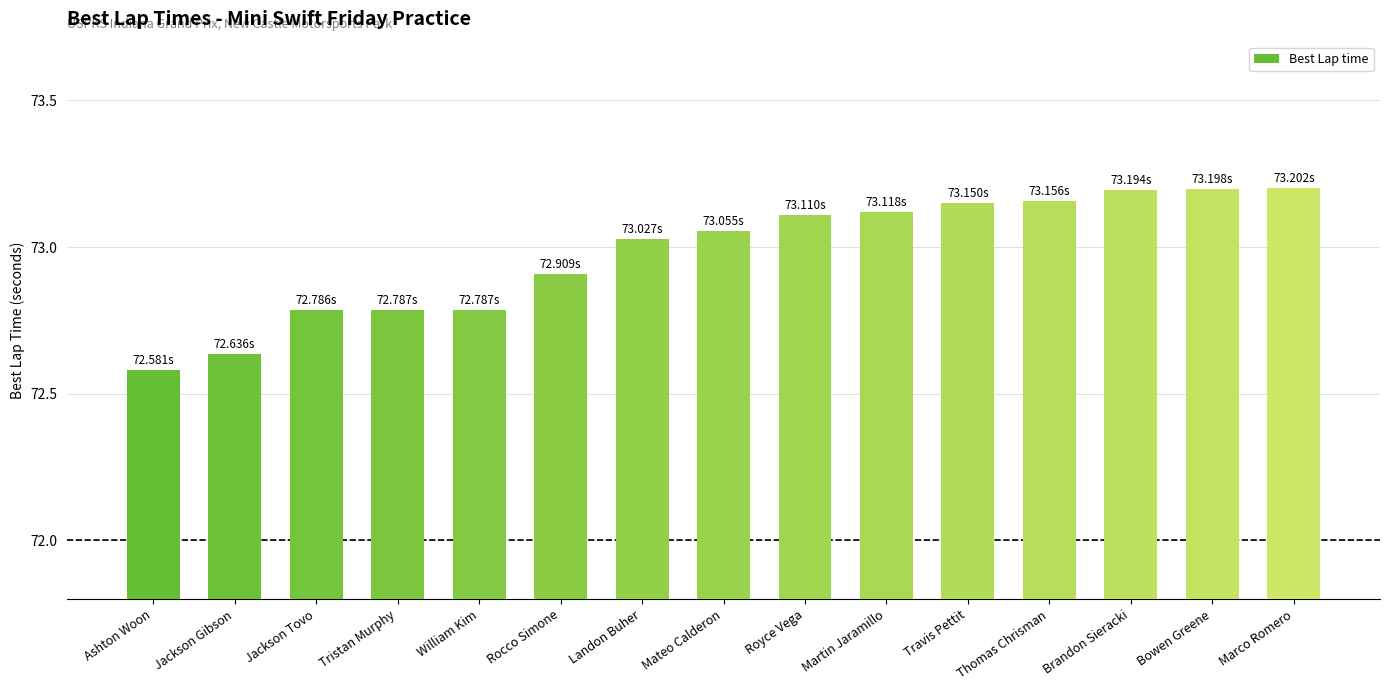

What is the difference between the second highest and minimum values?

0.6